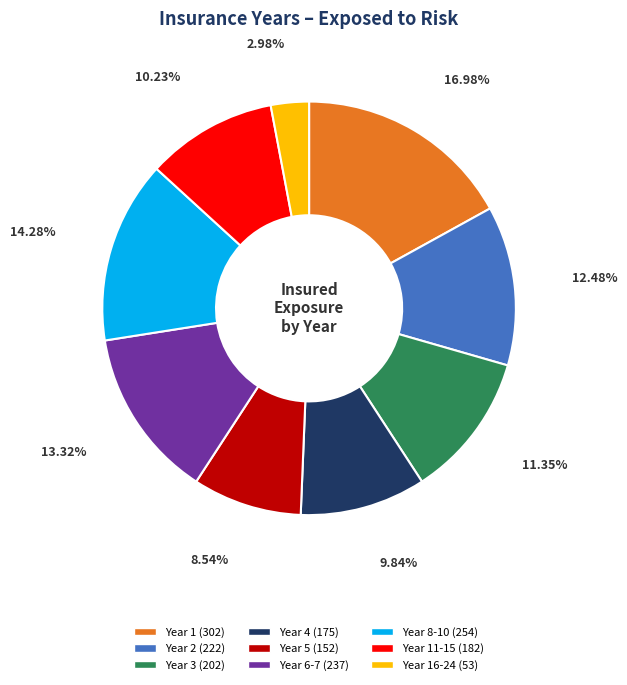

How many slices are in this pie chart?

9